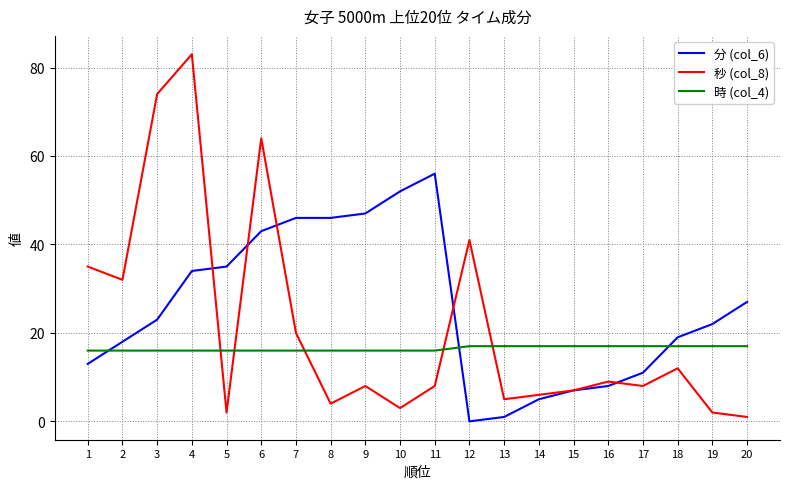

Where do 時 (col_4) and 分 (col_6) first cross each other?

1 and 2